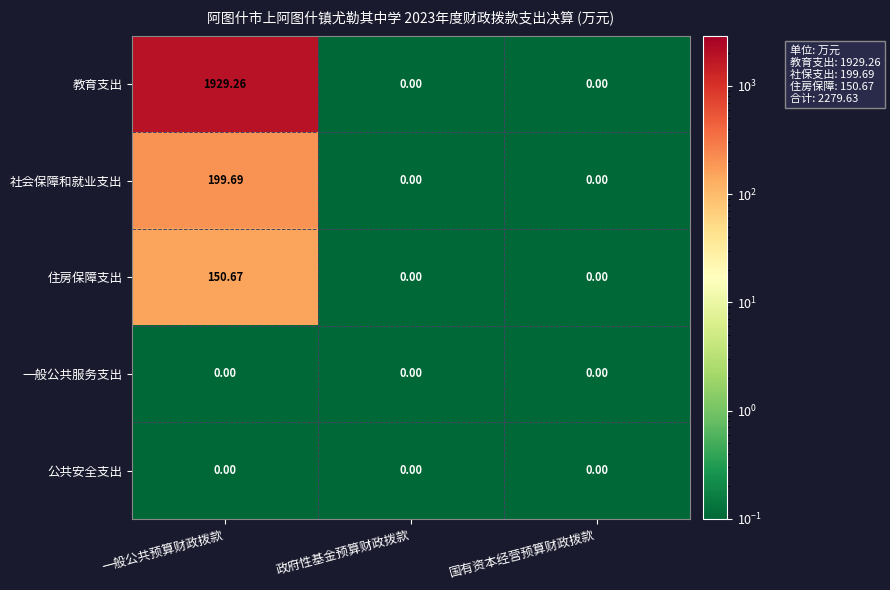

Which series has the largest range (max minus min)?

教育支出